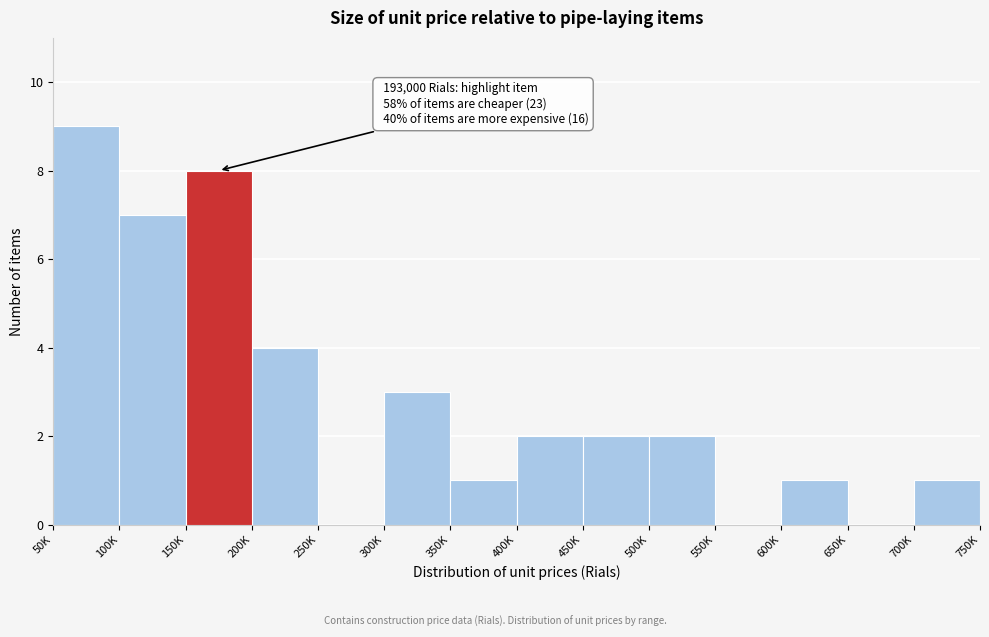

Reading right to left, list all the values displayed in this chart.

700K=1	650K=0	600K=1	550K=0	500K=2	450K=2	400K=2	350K=1	300K=3	250K=0	200K=4	150K=8	100K=7	50K=9